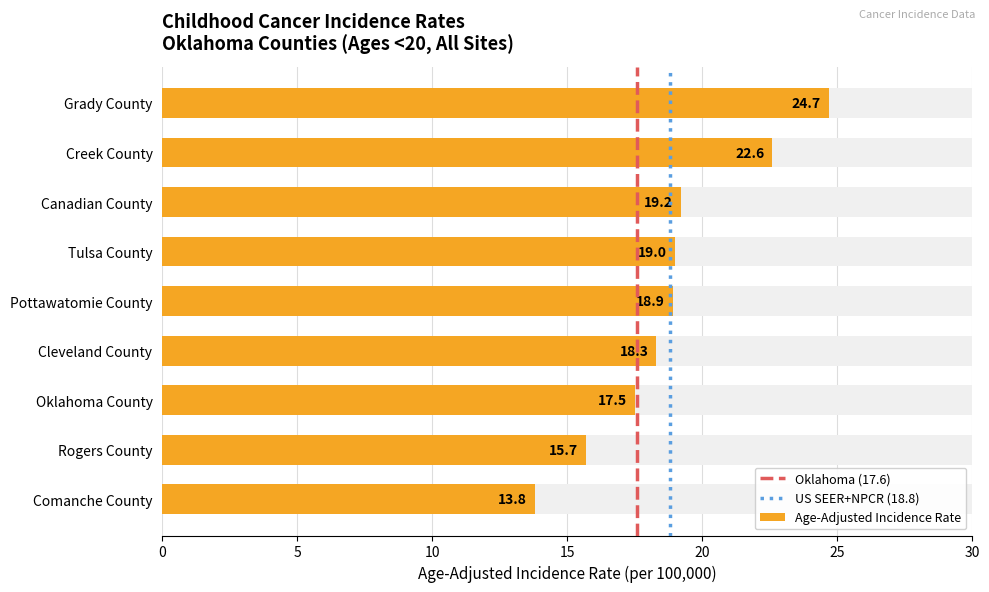

Rank the categories by value from lowest to highest.

Comanche County, Rogers County, Oklahoma County, Cleveland County, Pottawatomie County, Tulsa County, Canadian County, Creek County, Grady County